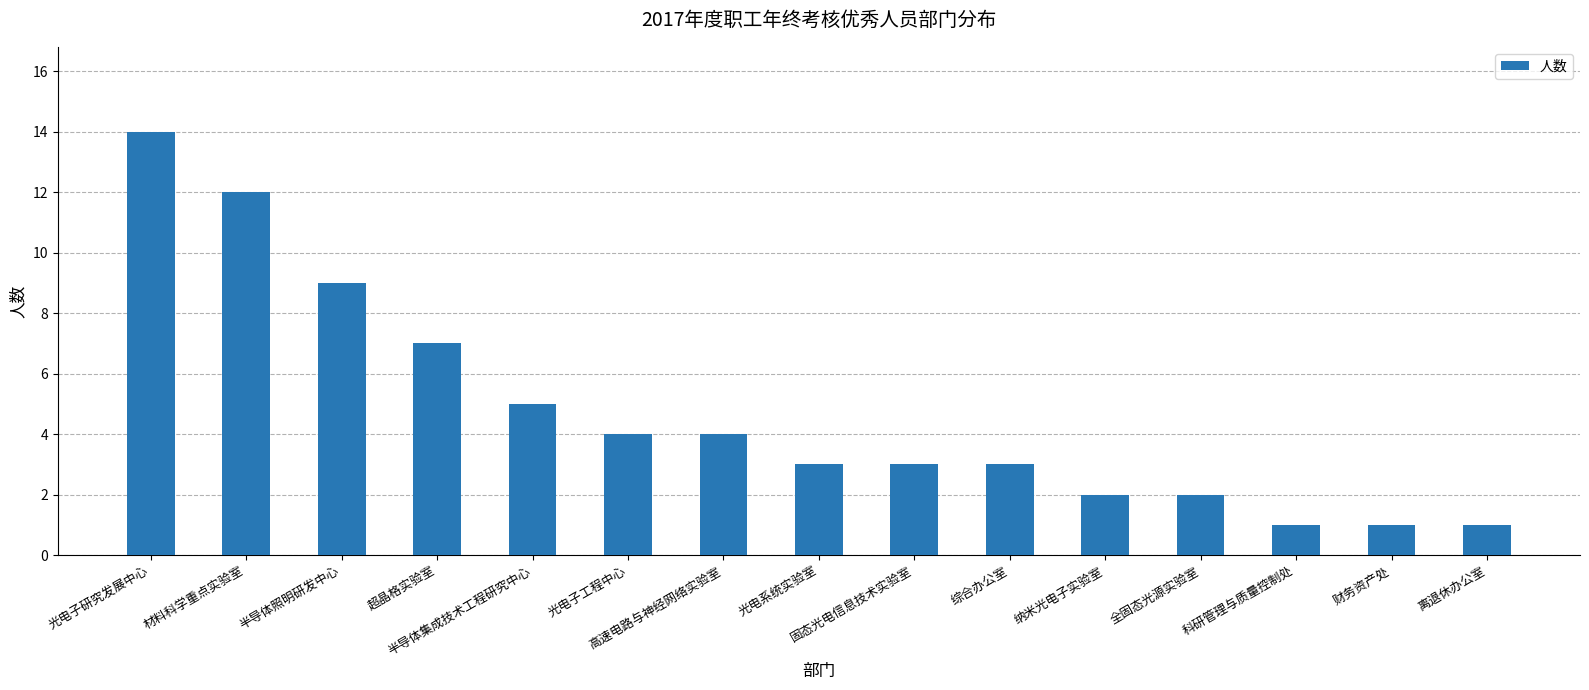

What is the change in value from 固态光电信息技术实验室 to 离退休办公室?

-2